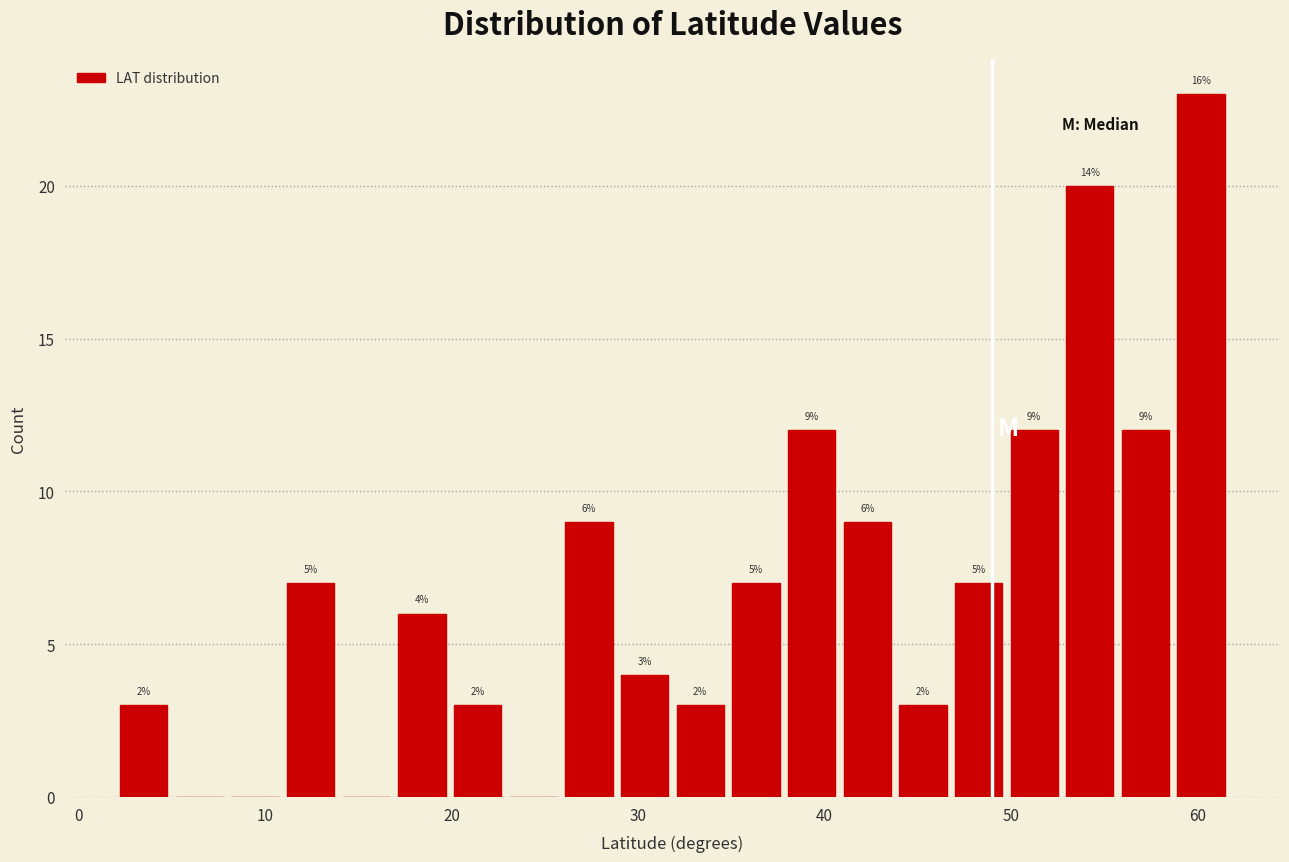

Around what value on the x-axis is the tallest bar? Give the approximate position of its centre, as read against the axis.

60